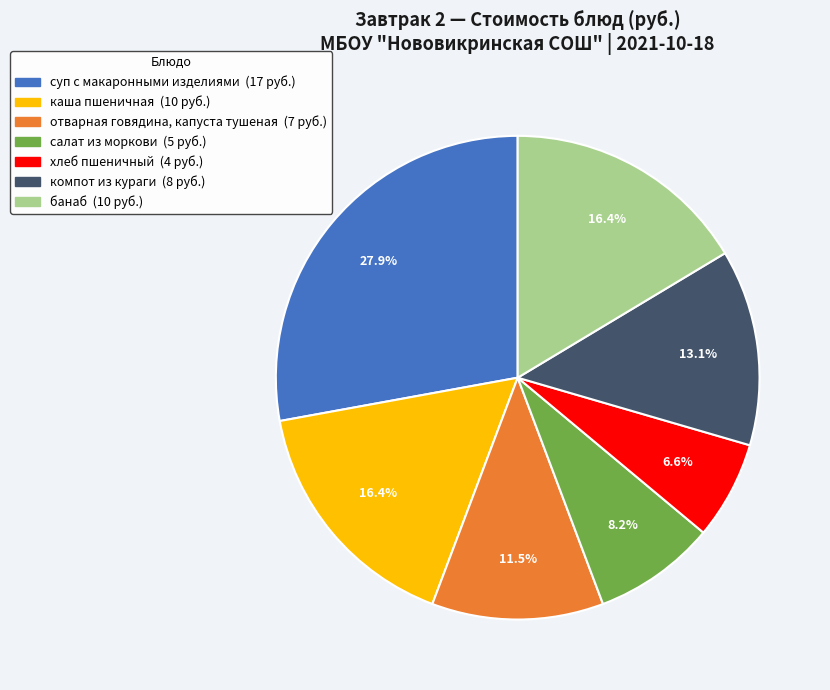

How many slices are in this pie chart?

7